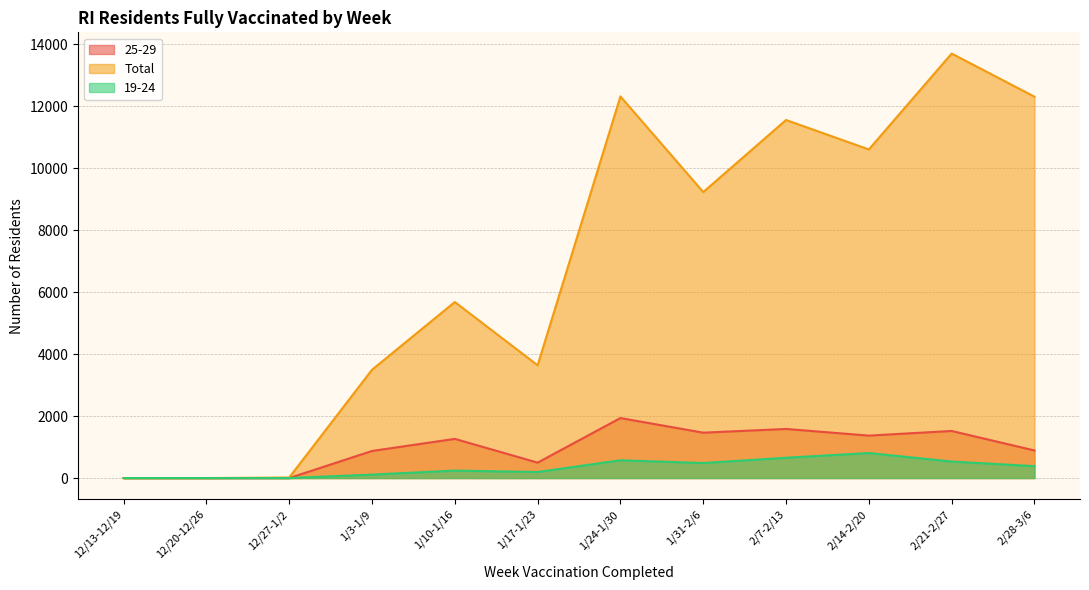

Which label corresponds to the largest value in the chart?

2/21-2/27